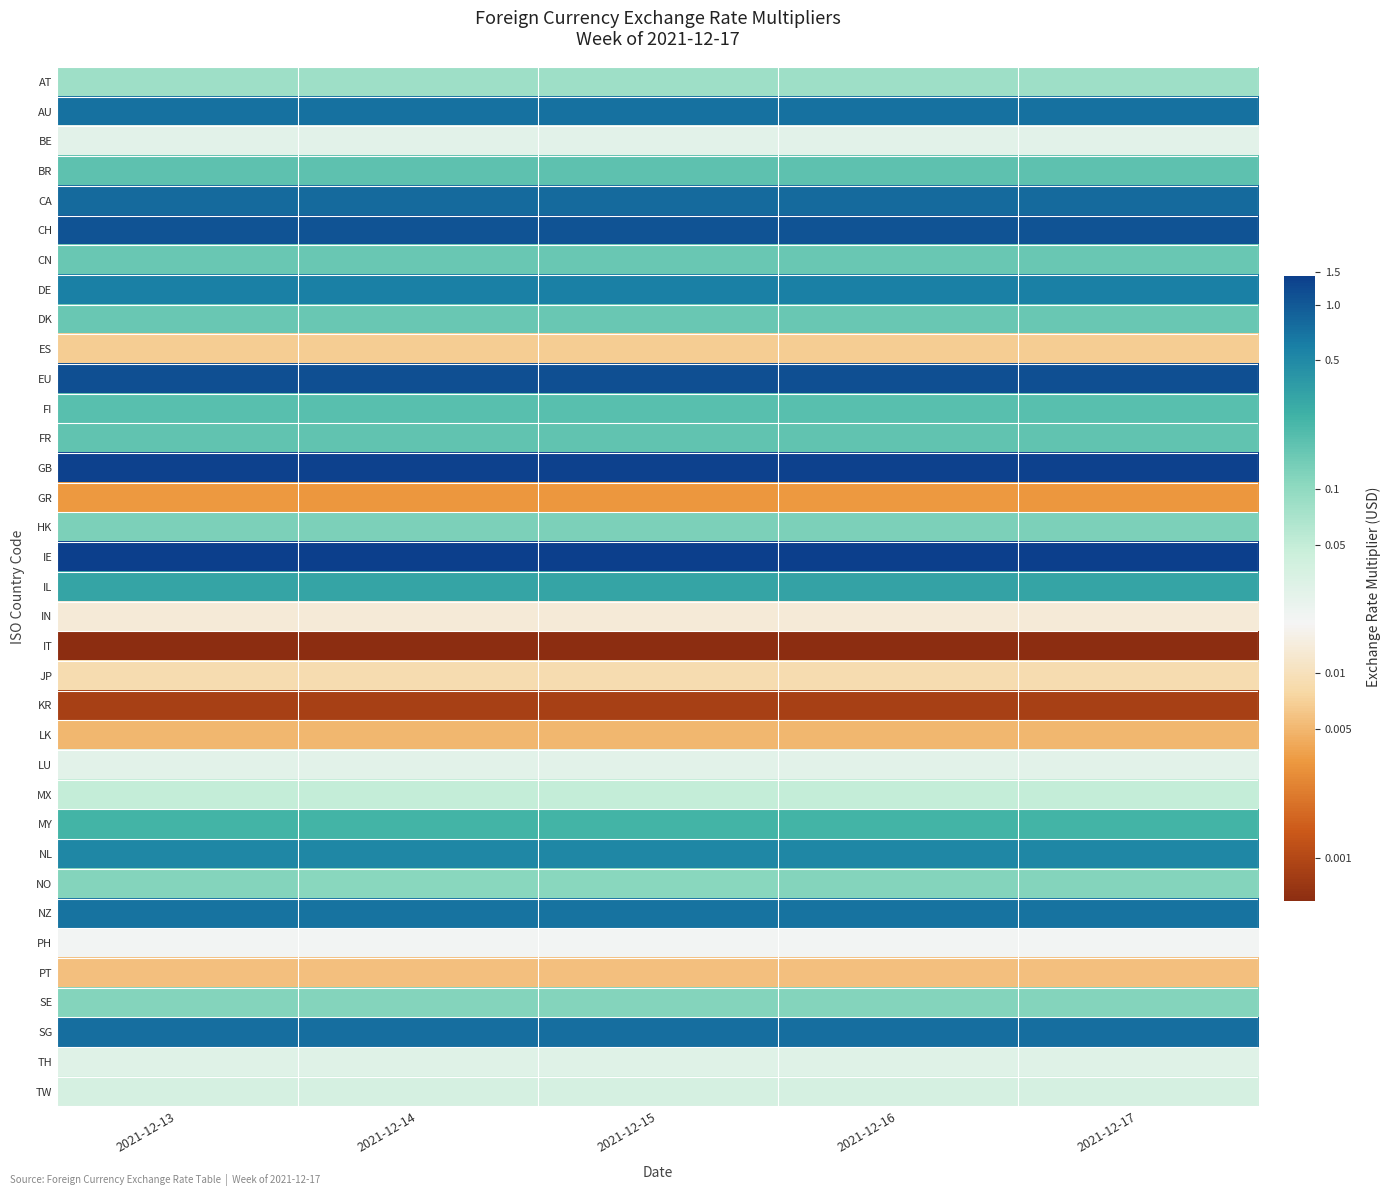

At 2021-12-16, list the series in order from smallest to largest.

IT, KR, GR, LK, PT, ES, JP, IN, PH, BE, LU, TH, TW, MX, AT, SE, NO, HK, CN, DK, FR, BR, FI, MY, IL, NL, DE, NZ, AU, SG, CA, CH, EU, GB, IE